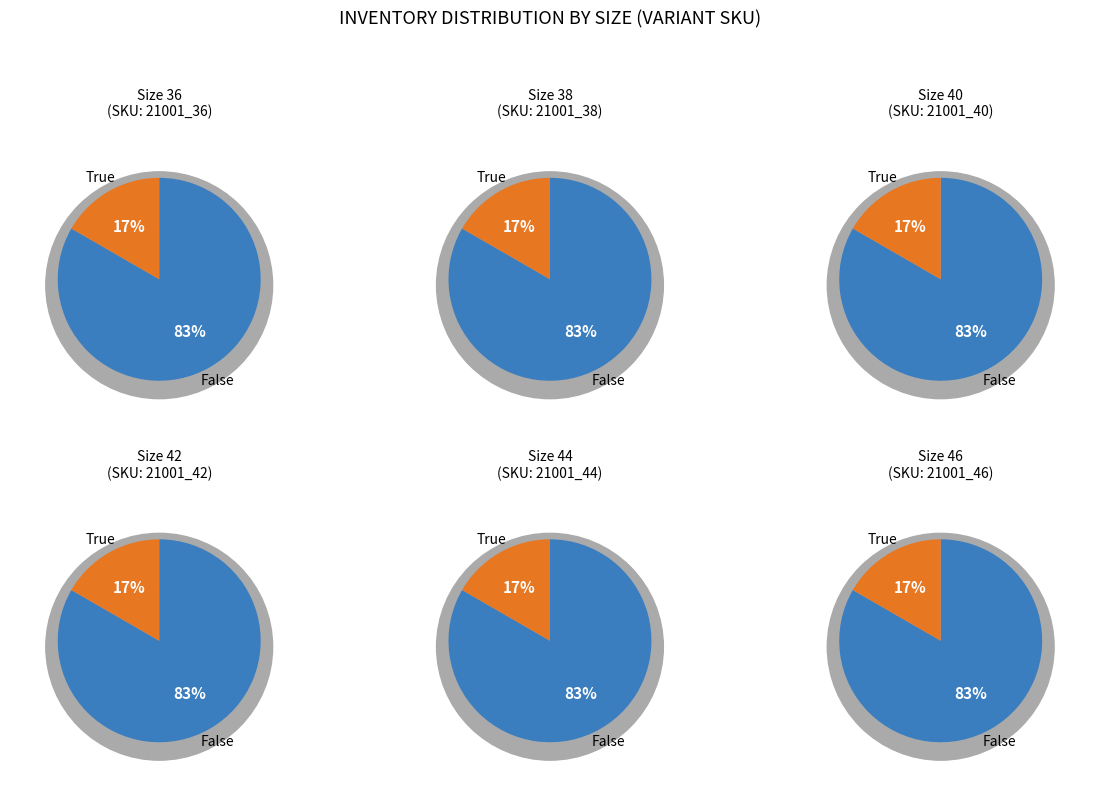

To the nearest percent, what is the average slice percentage?

50%